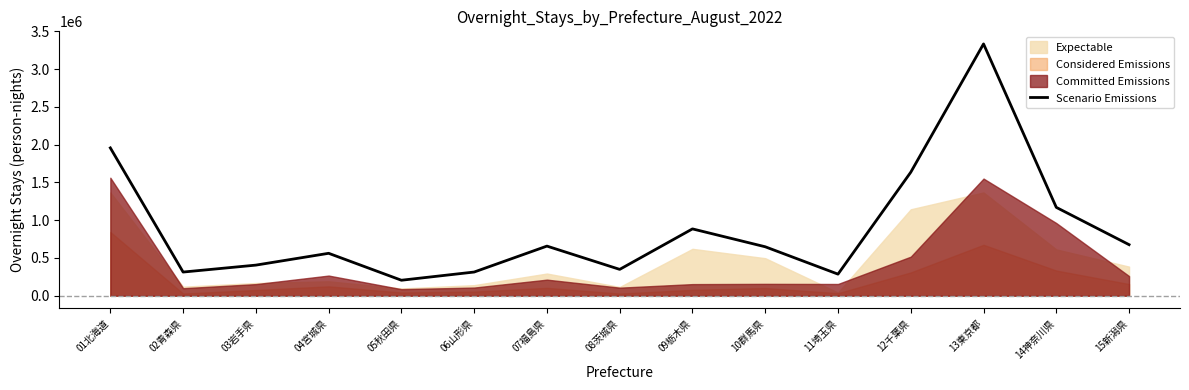

At which label is the value closest to 1770115?

12千葉県